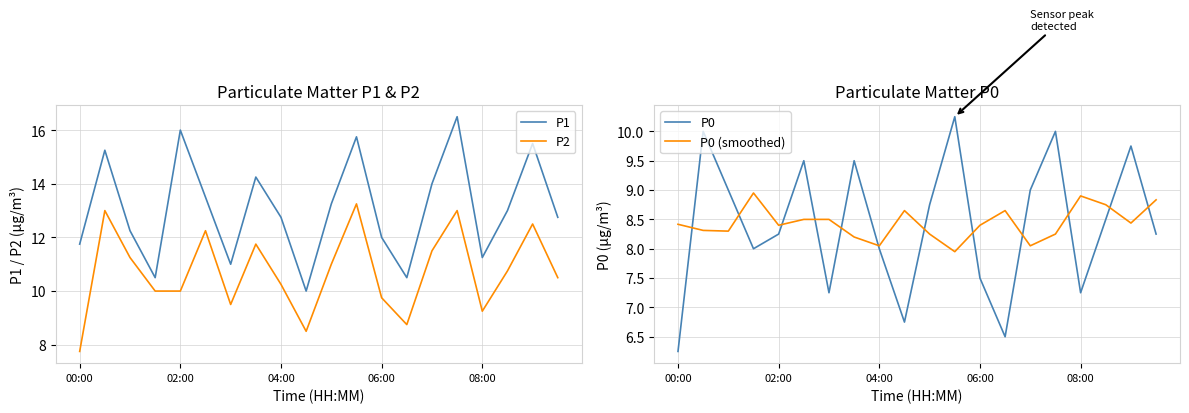

What is the greatest value displayed?

16.5